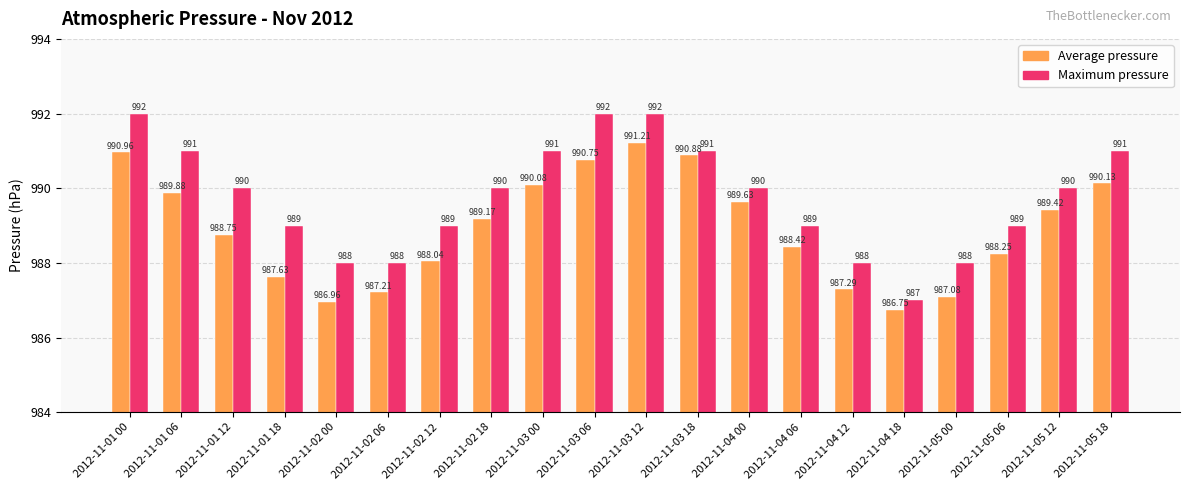

At 2012-11-02 00, list the series in order from smallest to largest.

Average pressure, Maximum pressure